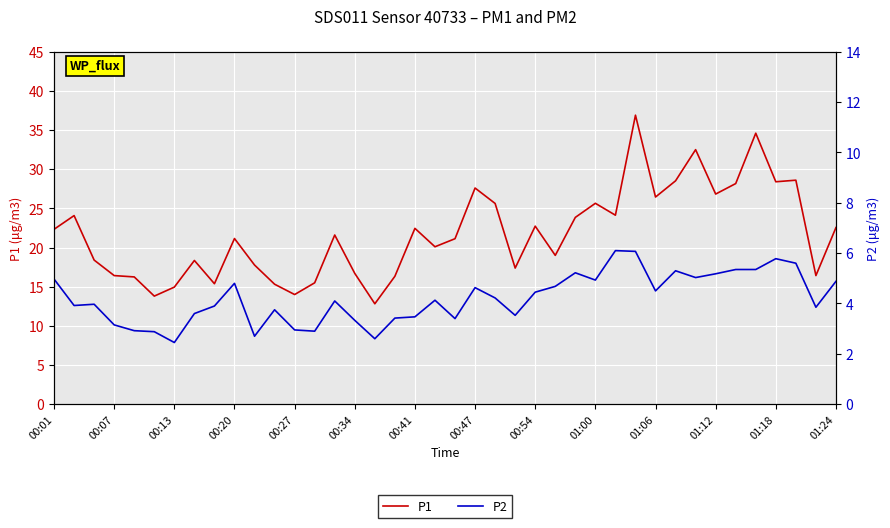

Which series has the largest range (max minus min)?

P1